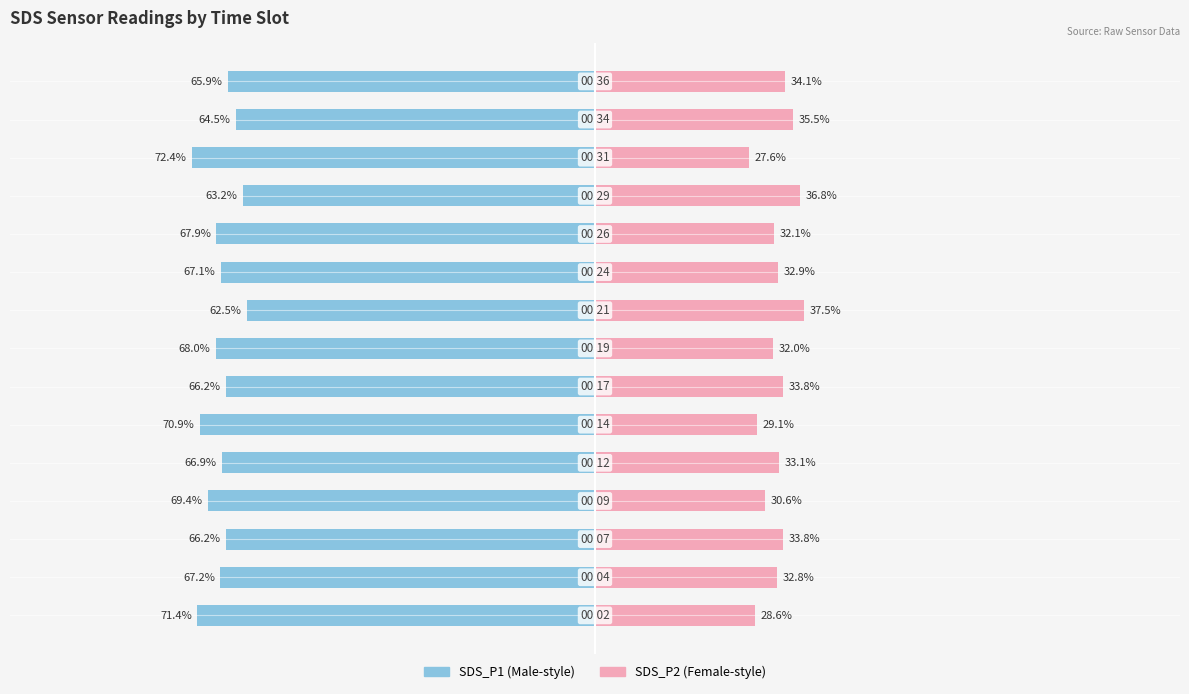

What is the value of the SDS_P1 bar at the 8th from the left?

-68.0